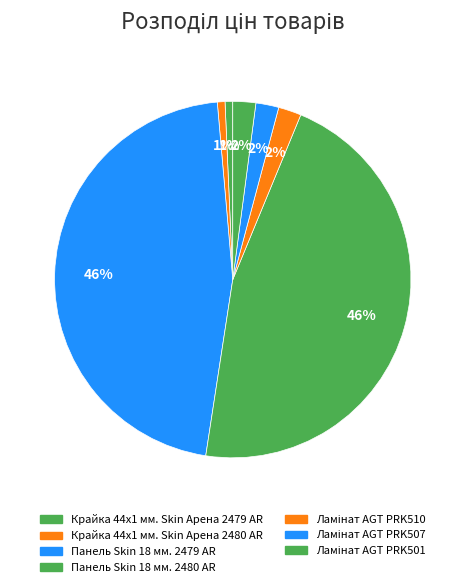

Is it true that Панель Skin 18 мм. 2480 AR is 46% of the pie?

True